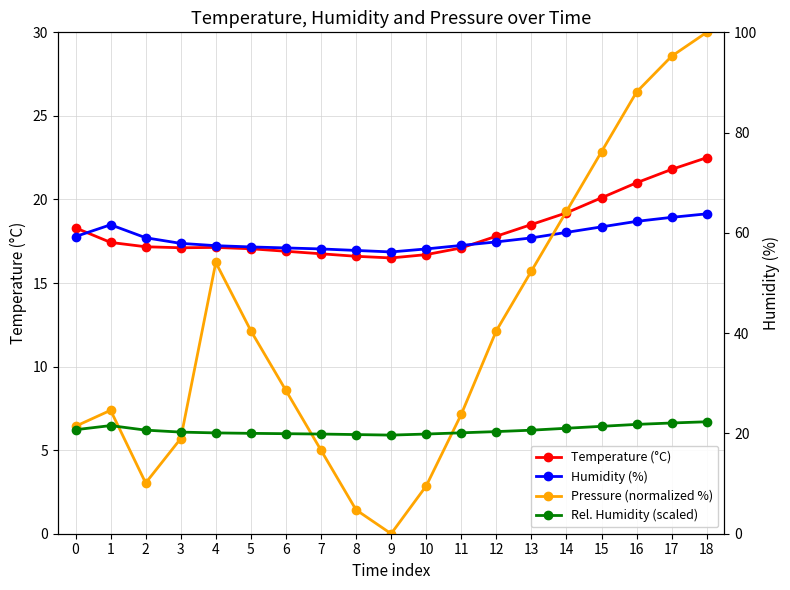

What is the average value of the Temperature (°C) series?

18.2